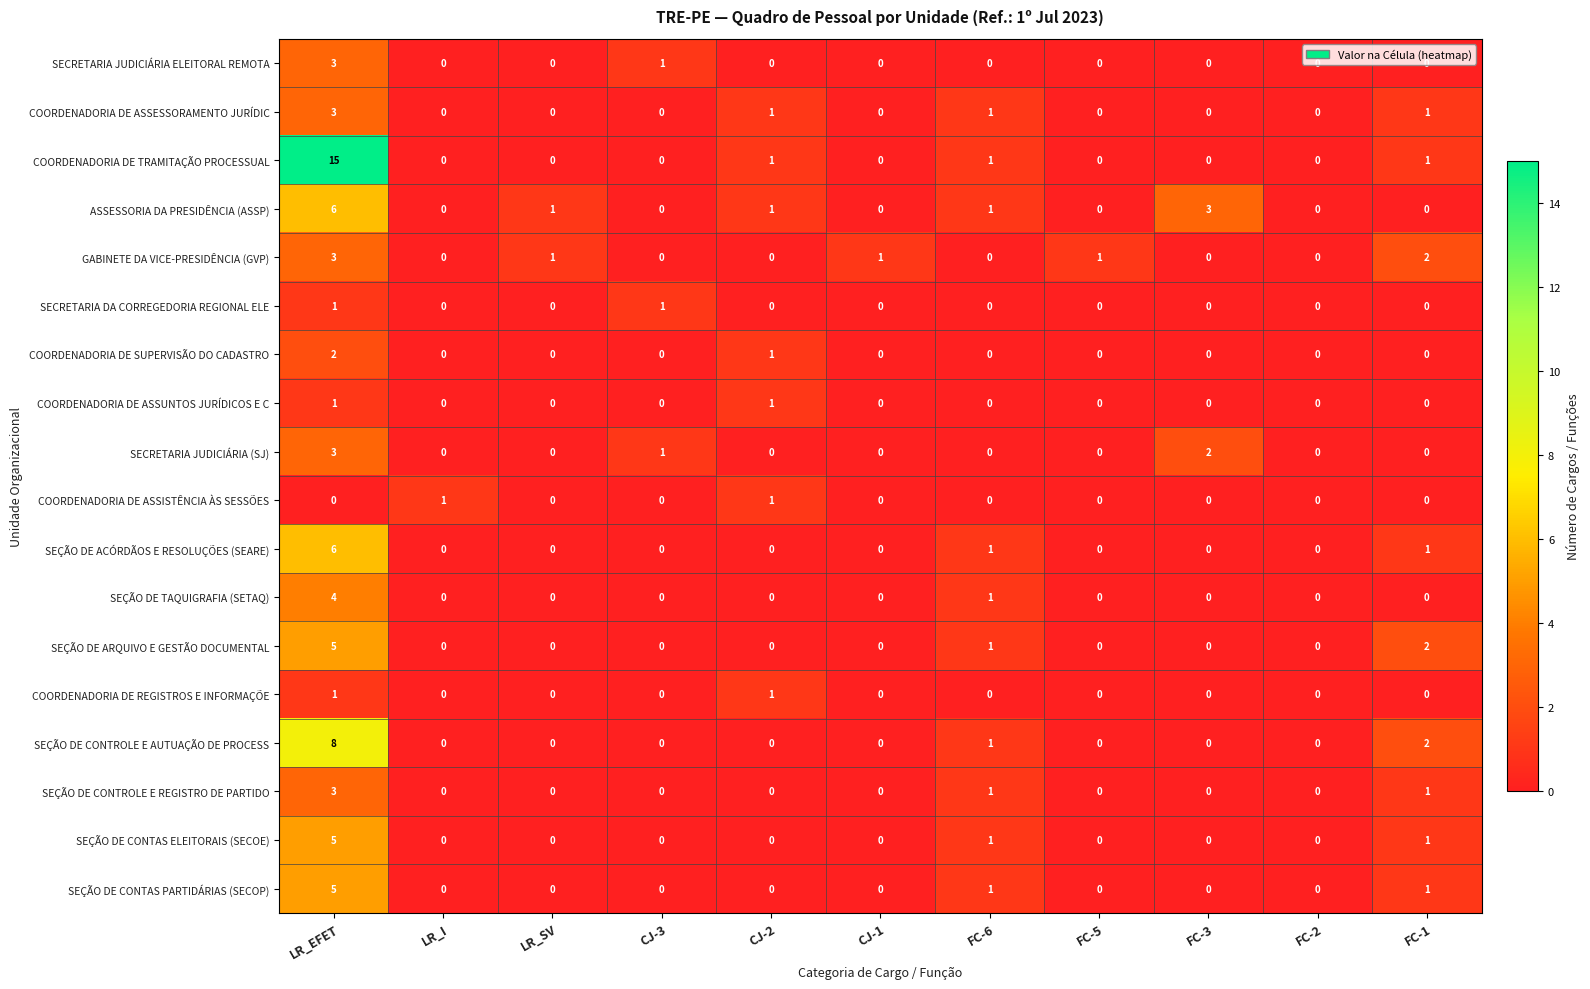

What is the total value across all series at CJ-1?

1